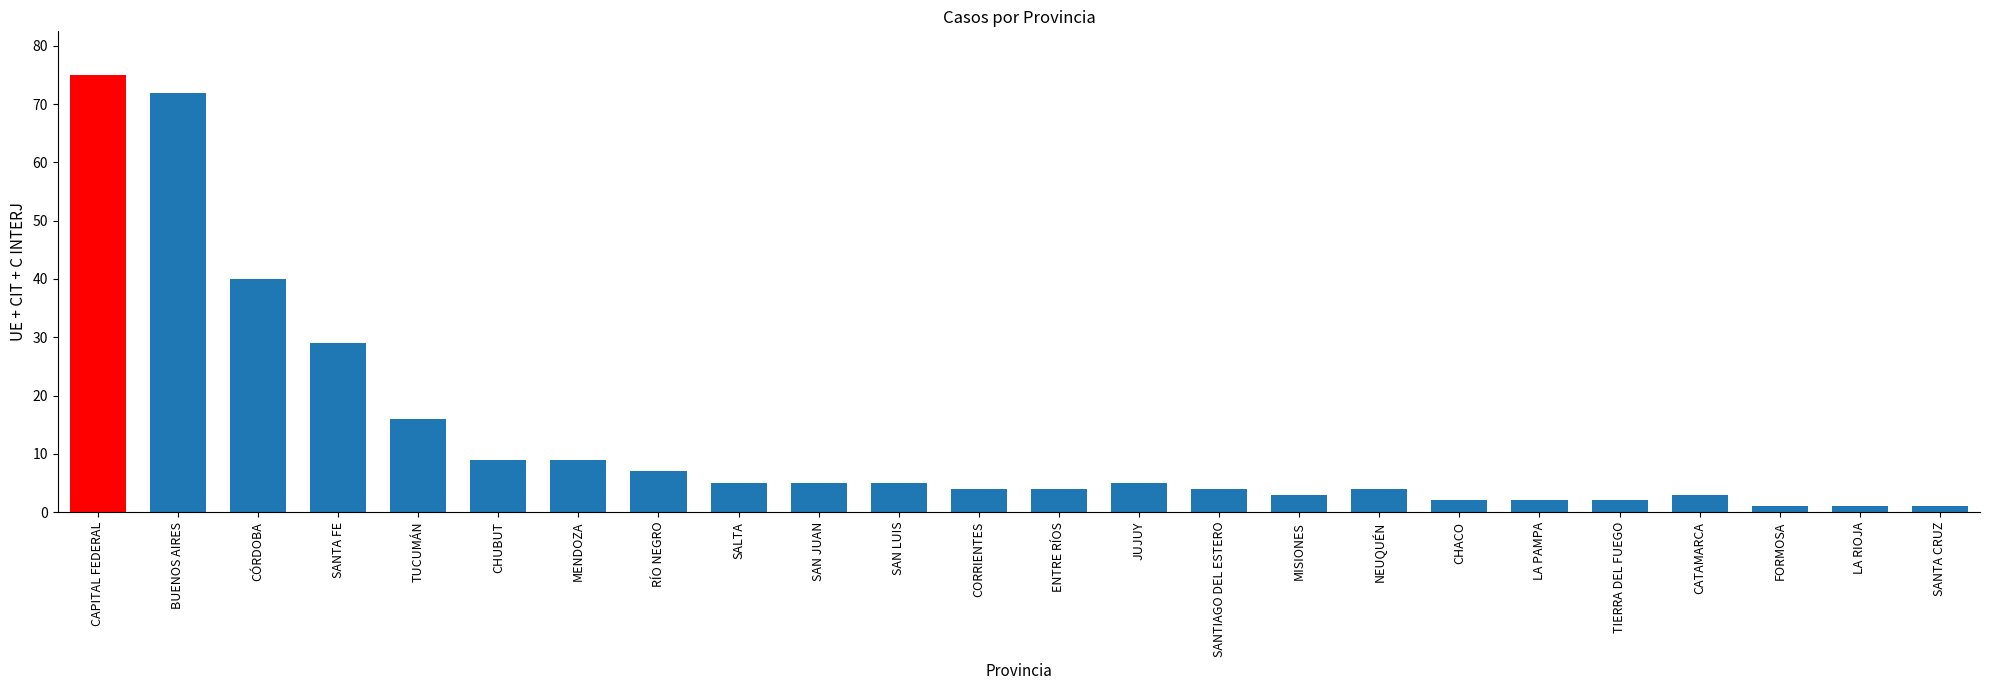

Count the number of data series in this chart.

1